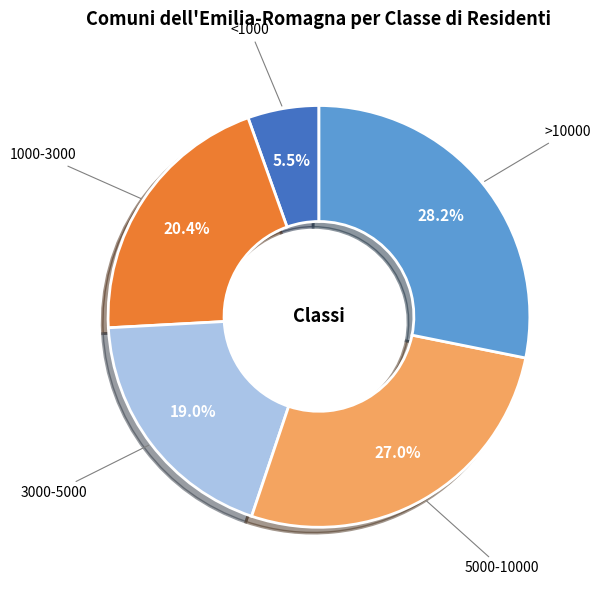

How many slices are in this pie chart?

5